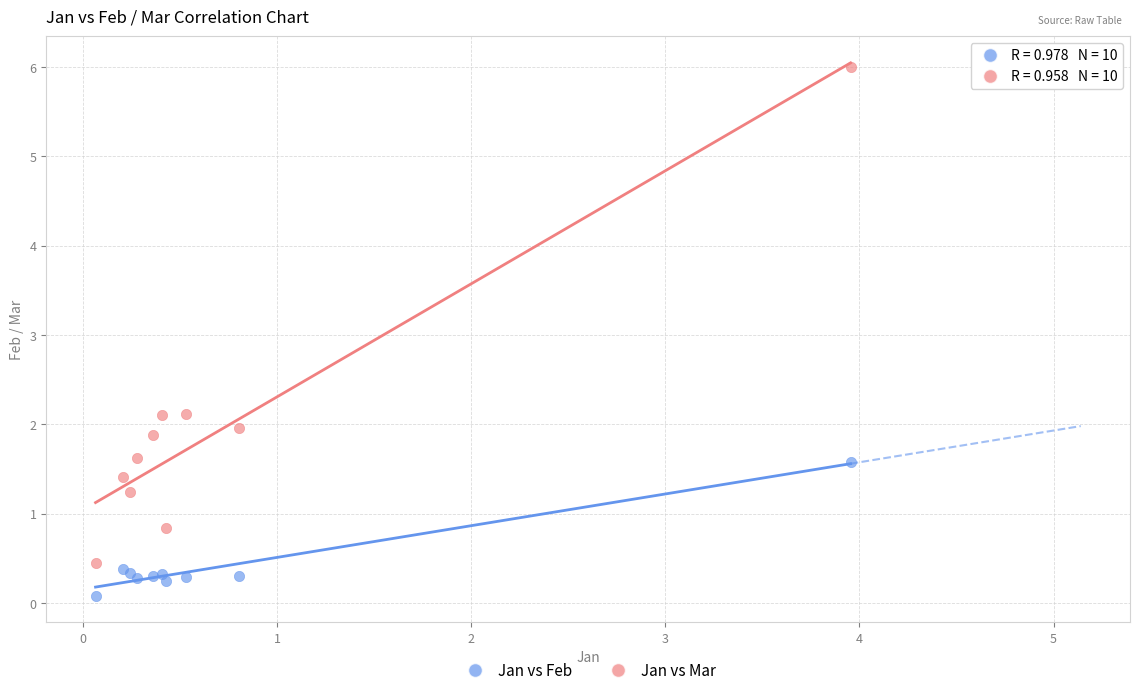

Which series has the widest spread of Y values?

Jan vs Mar